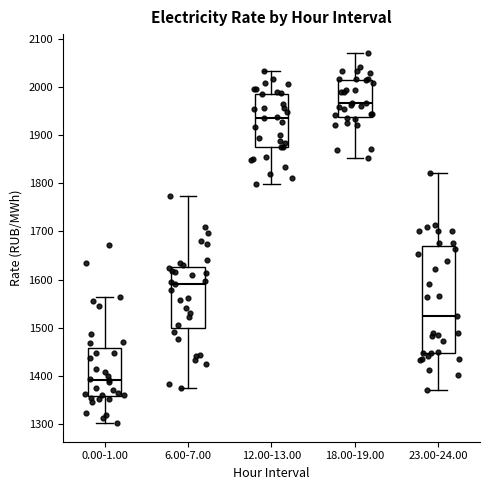

Which box has the lowest median line?

0.00-1.00